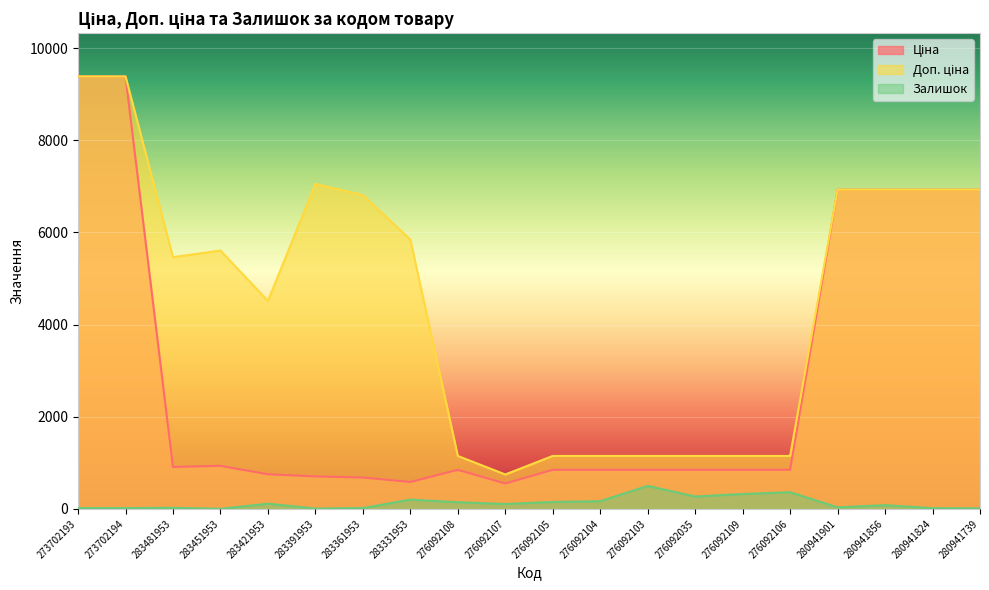

At which category does Доп. ціна reach its first local peak?

283451953